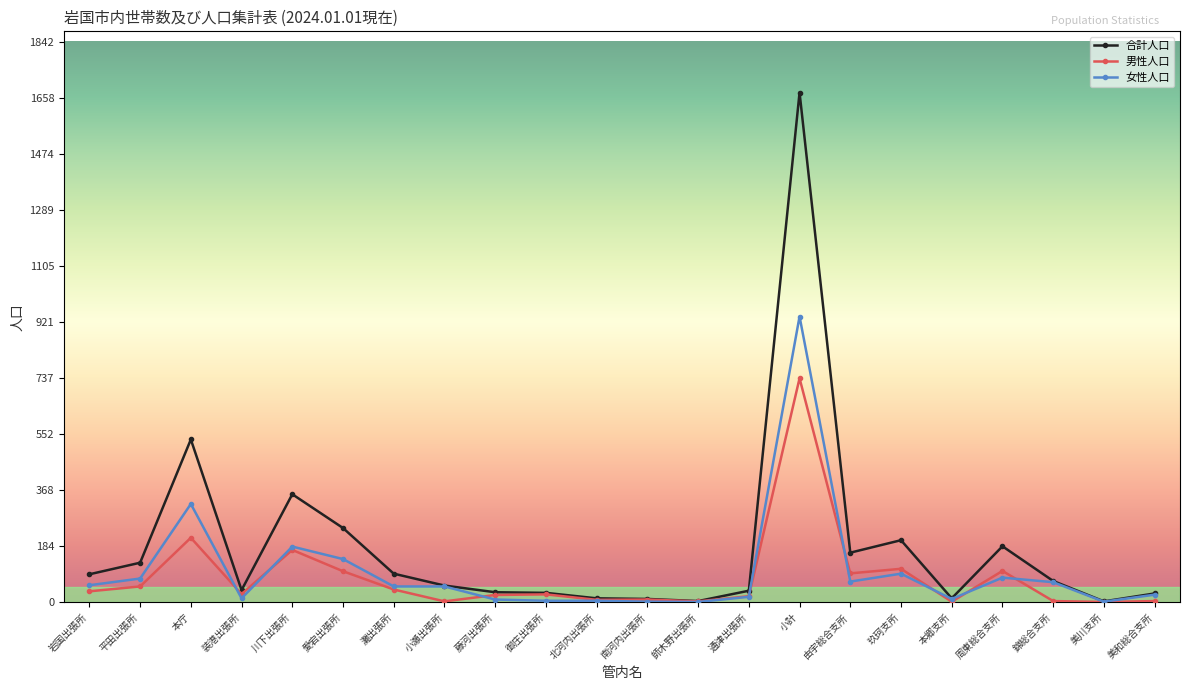

At which category is the sum across all series the highest?

小計